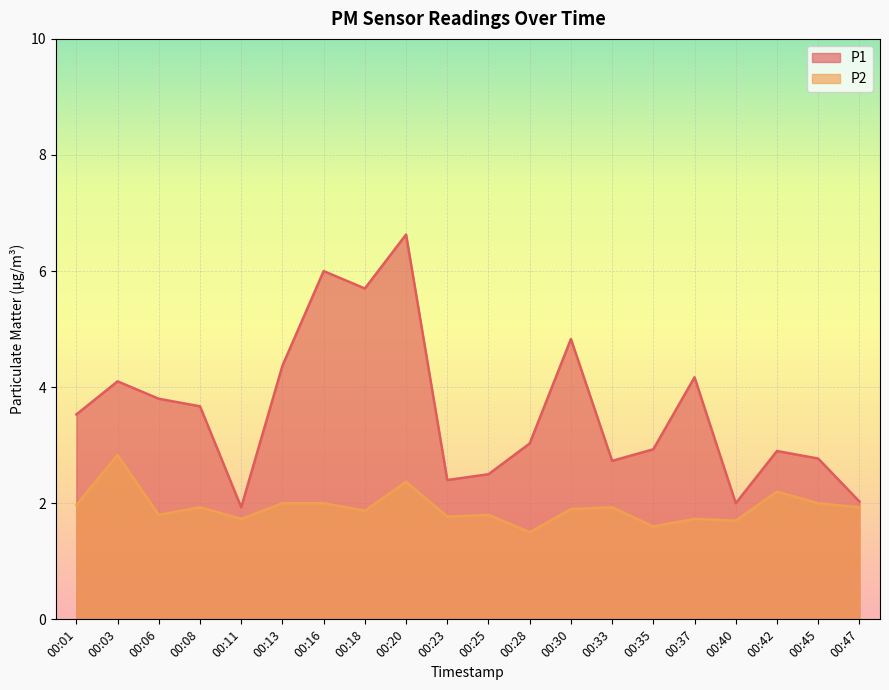

At which category is the sum across all series the highest?

00:20